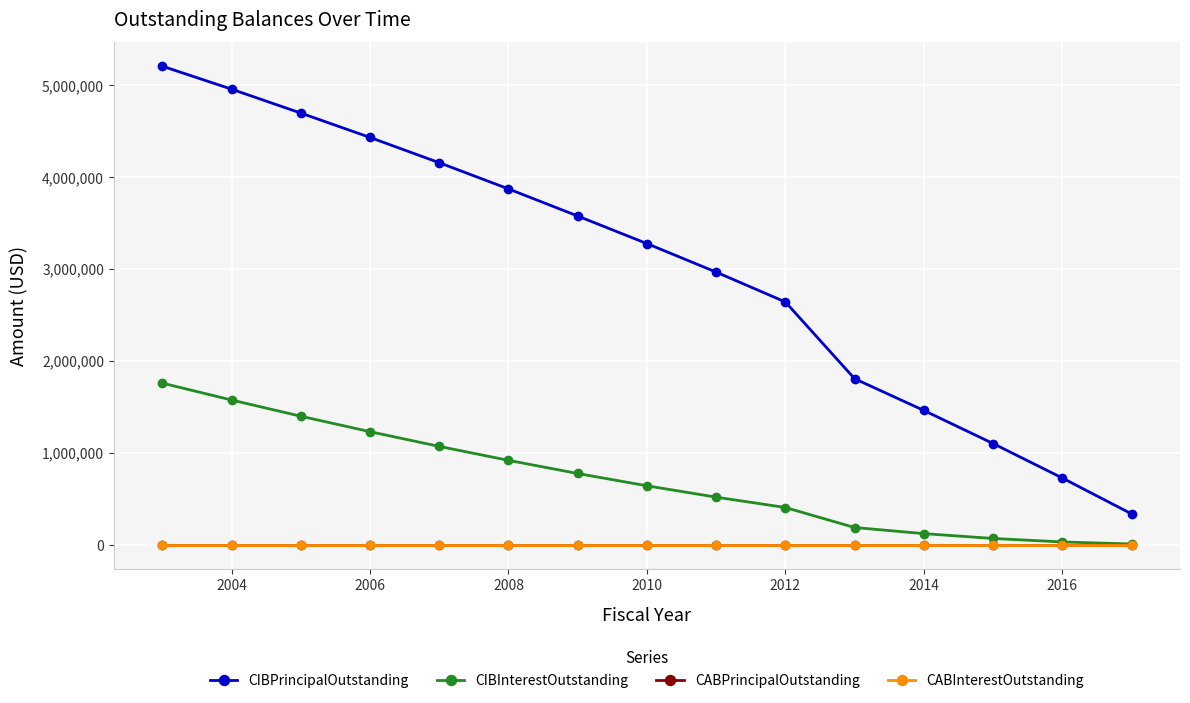

Does the chart have visible grid lines?

Yes